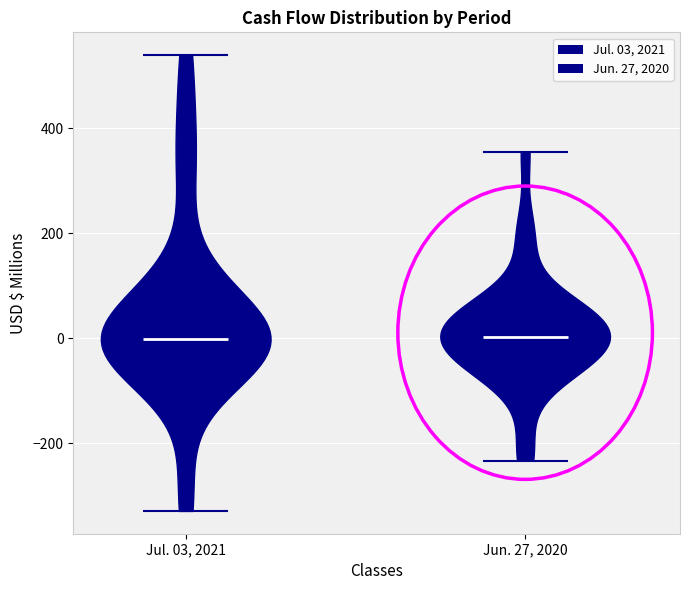

Reading left to right, read every violin against the y-axis: where its median line is, and the lowest and highest points it reaches. The values are not printed on the chart, so give them approximately, as read against the axis.

Jul. 03, 2021: median line 0, lowest point -320, highest point 540
Jun. 27, 2020: median line 0, lowest point -240, highest point 360